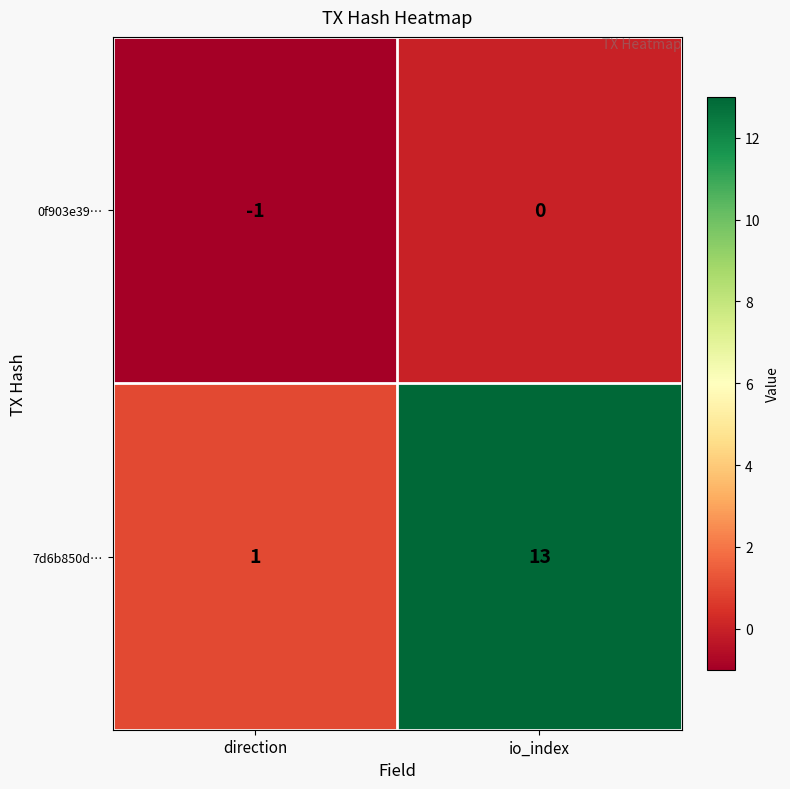

True or false: 0f903e39… has a value of 0 at io_index.

True